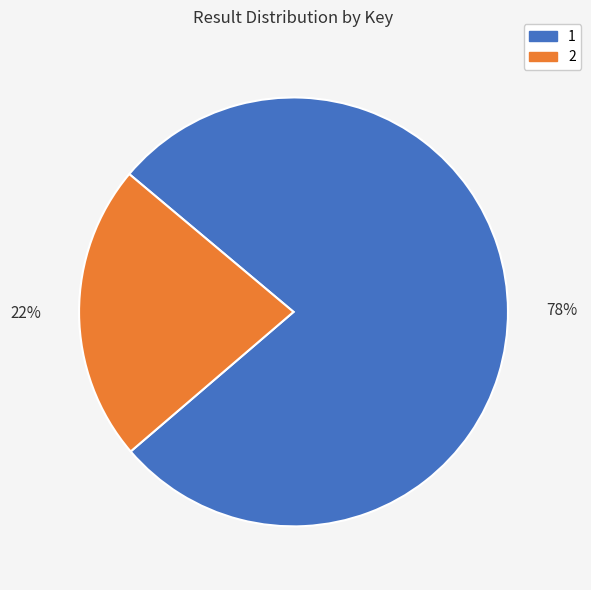

To the nearest percent, what is the average slice percentage?

50%